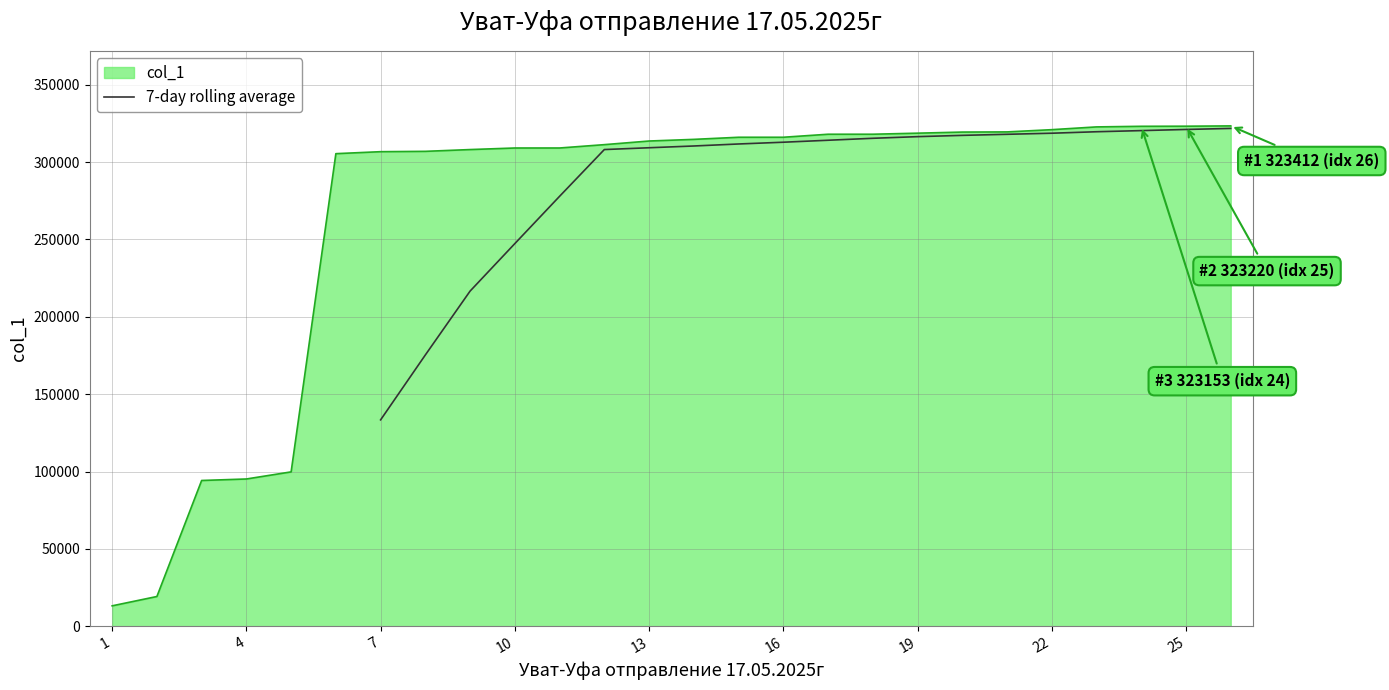

What is the minimum value for col_1?

13260